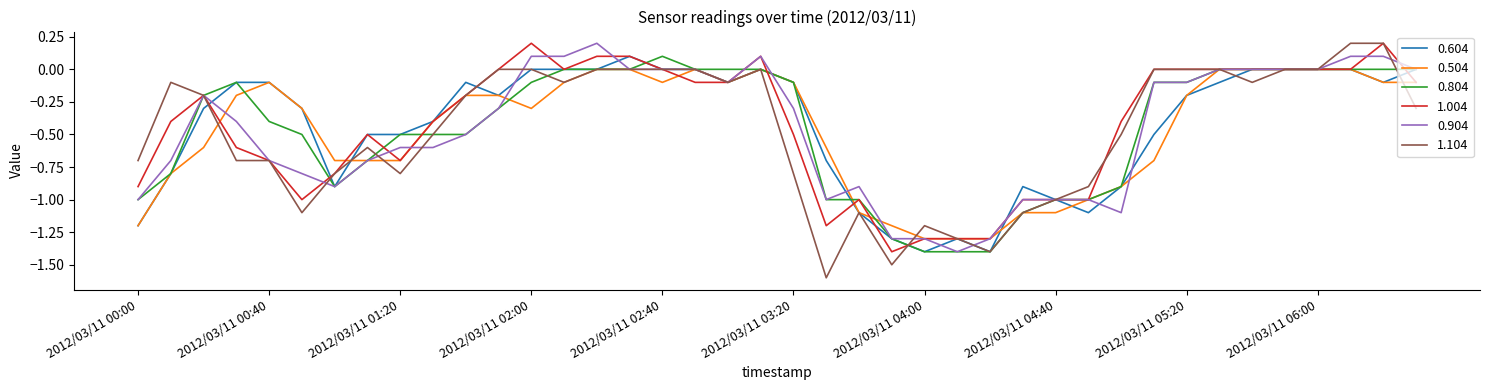

What is the minimum value shown in the chart?

-1.6